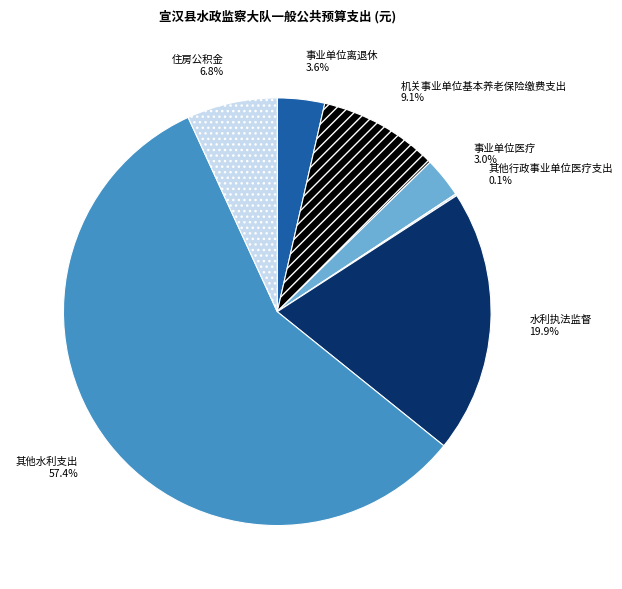

What is the largest slice in the pie chart?

其他水利支出